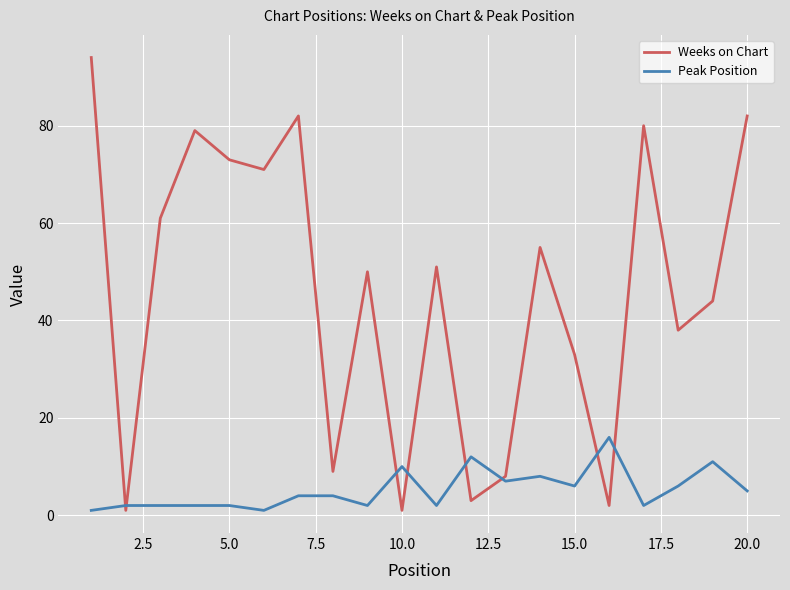

What is the maximum value shown in the chart?

94